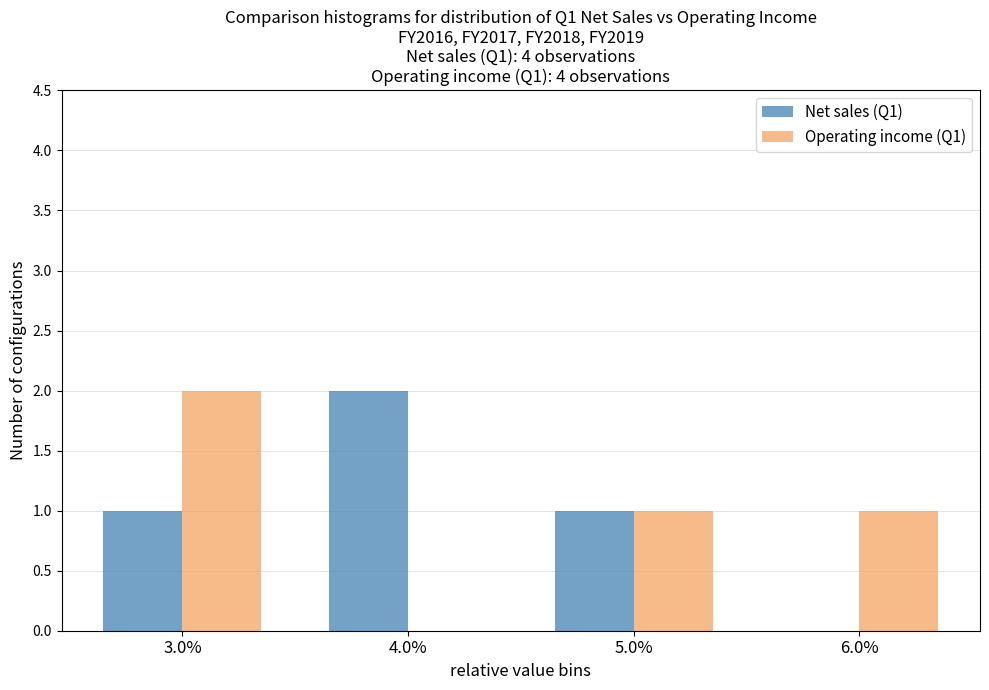

Reading left to right, list all the values displayed in this chart.

Net sales (Q1): 3.0%=1	4.0%=2	5.0%=1	6.0%=0
Operating income (Q1): 3.0%=2	4.0%=0	5.0%=1	6.0%=1